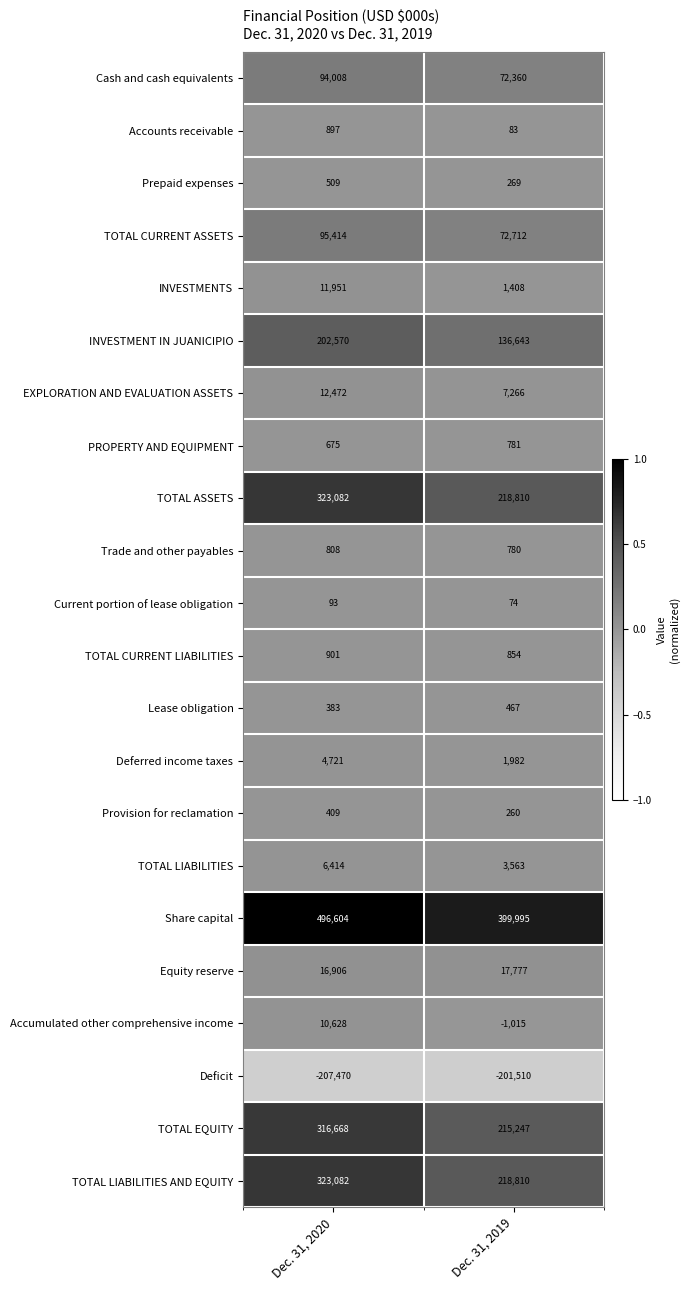

Rank the categories by TOTAL ASSETS value from highest to lowest.

Dec. 31, 2020, Dec. 31, 2019